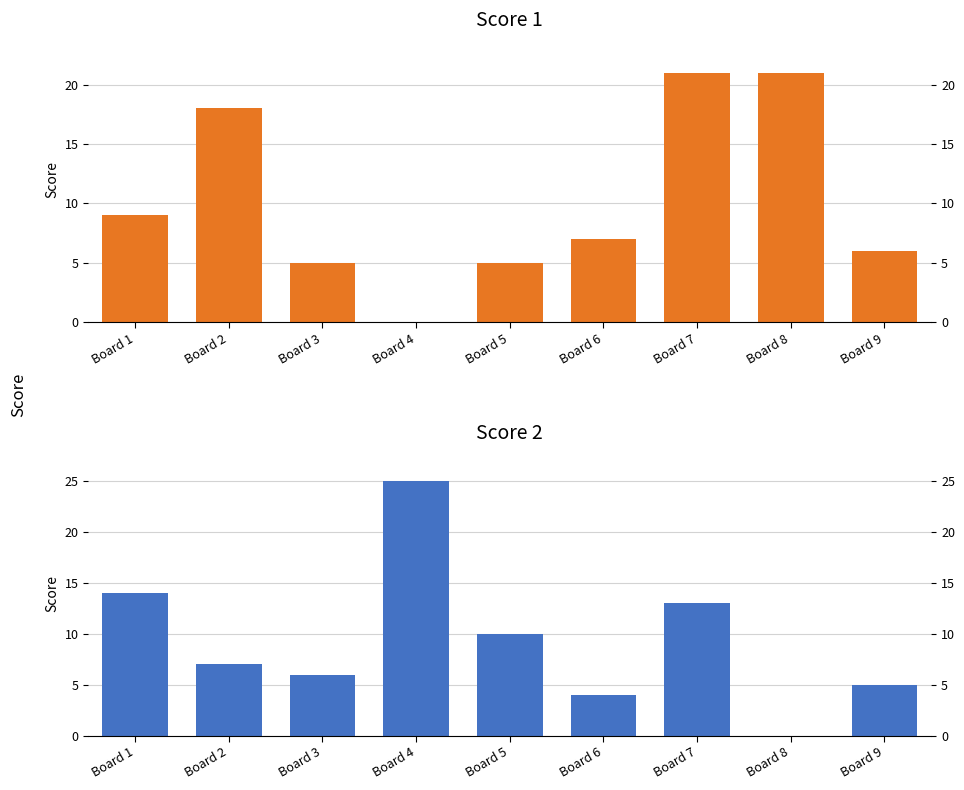

Which series has the largest range (max minus min)?

Score 2